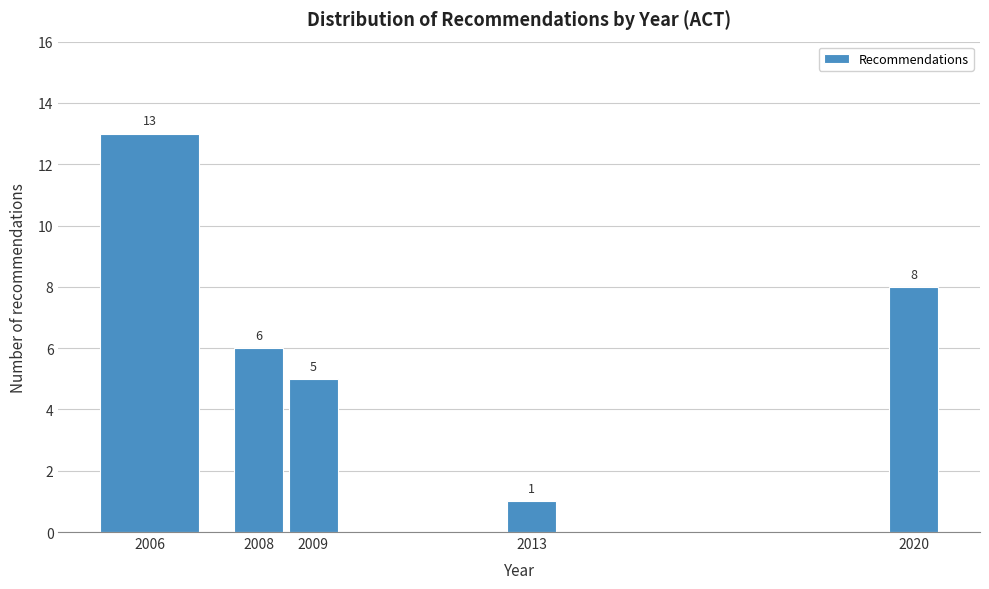

Reading left to right, extract all data points from this chart.

13	6	5	1	8